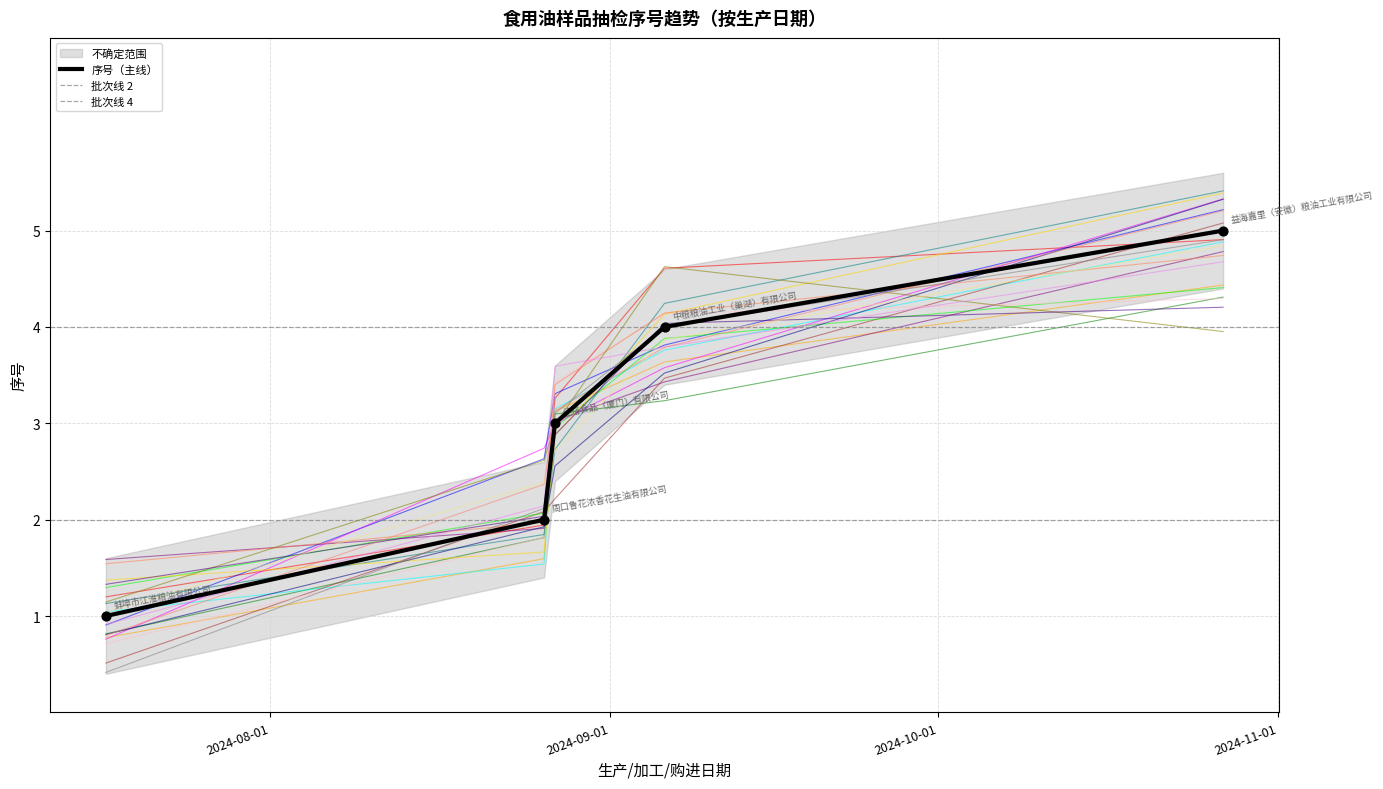

Which has a higher value, 2024-07-17 or 2024-09-06?

2024-09-06